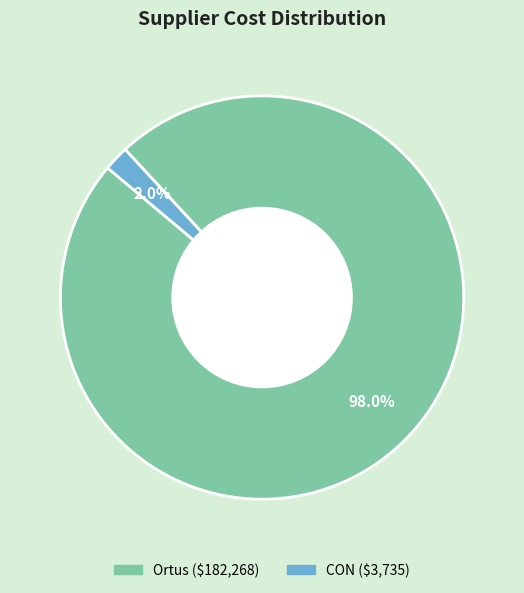

How many slices are in this pie chart?

2